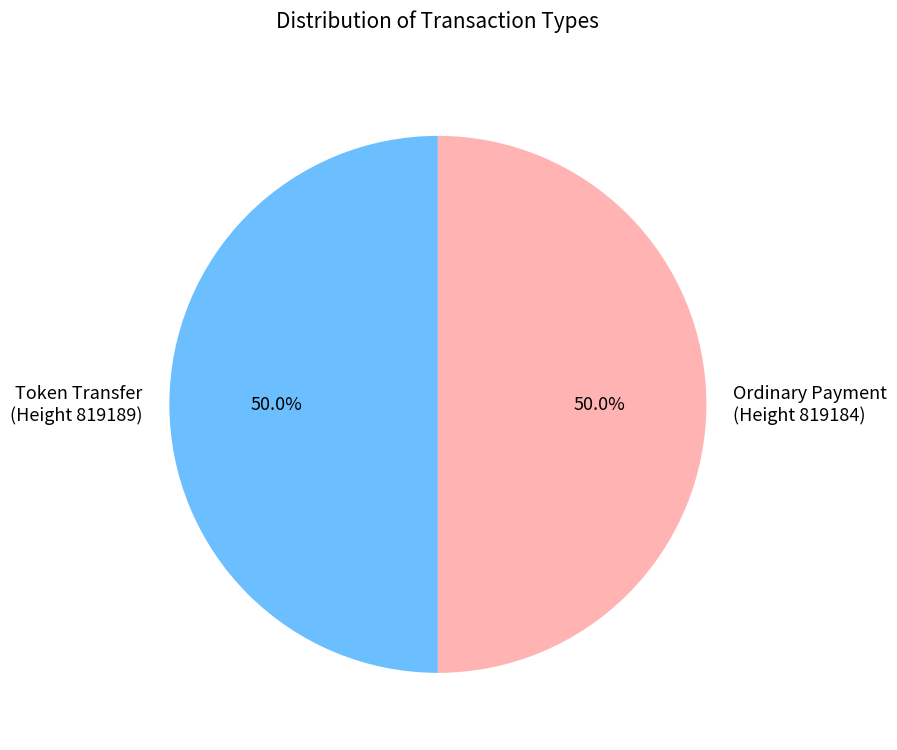

Approximately how many times larger is the value at Token Transfer (Height 819189) compared to Ordinary Payment (Height 819184)?

1.0